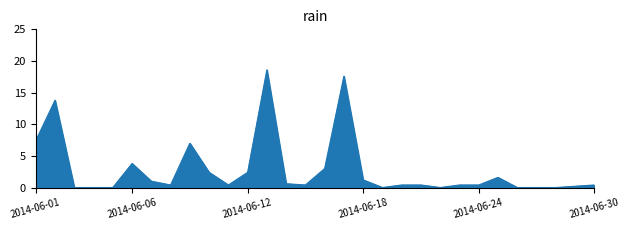

What is the difference between the maximum and minimum values?

18.6